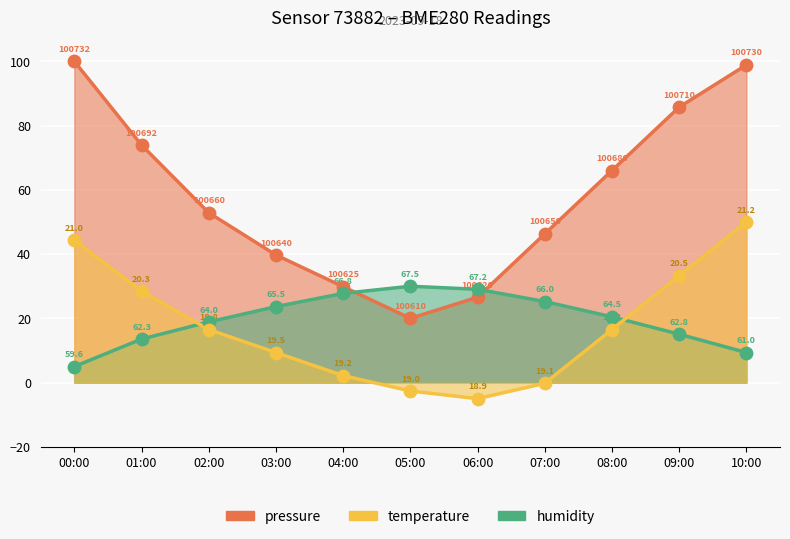

Which series has the widest spread of Y values?

pressure